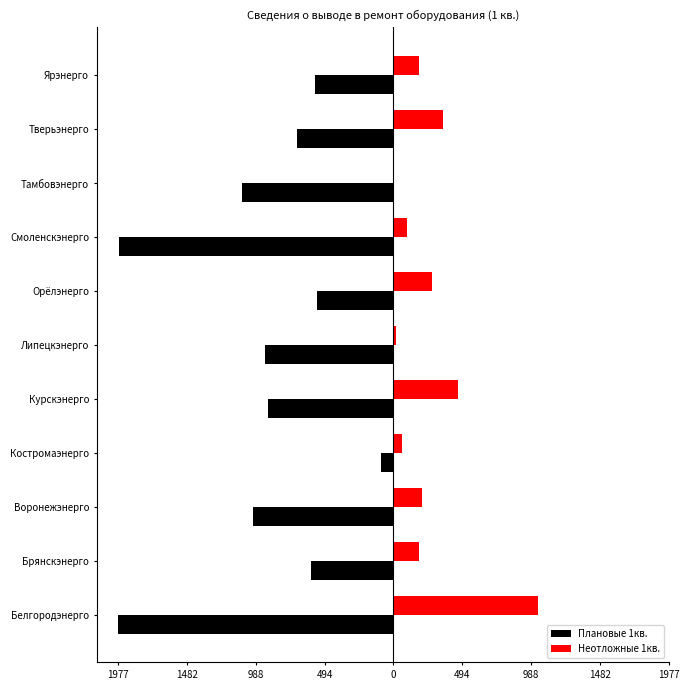

What is the value of the Плановые 1кв. bar at the 10th from the left?

-691